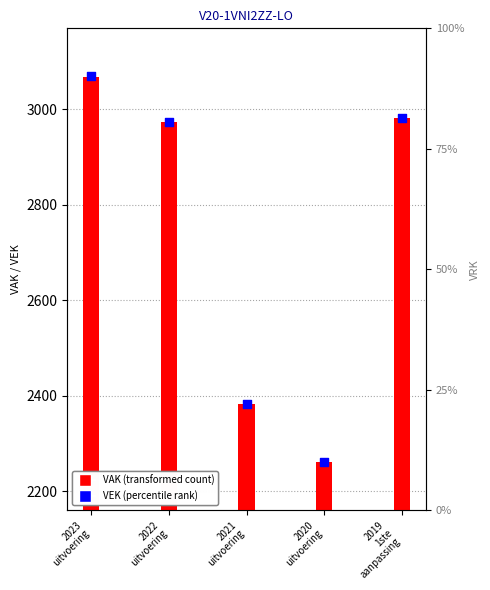

At which category is the sum across all series the highest?

2023
uitvoering